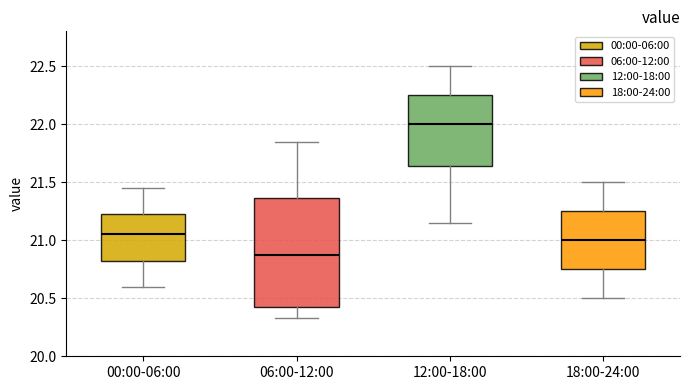

Reading left to right, transcribe this box plot: for each box, give where its median line is, the range the box spans, and where its two whiskers end, as read against the y-axis. The values are not printed on the chart, so give them approximately, as read against the axis.

00:00-06:00: median 21.05, box 20.80 to 21.20, whiskers 20.60 to 21.45
06:00-12:00: median 20.90, box 20.45 to 21.35, whiskers 20.35 to 21.85
12:00-18:00: median 22.00, box 21.65 to 22.25, whiskers 21.15 to 22.50
18:00-24:00: median 21.00, box 20.75 to 21.25, whiskers 20.50 to 21.50